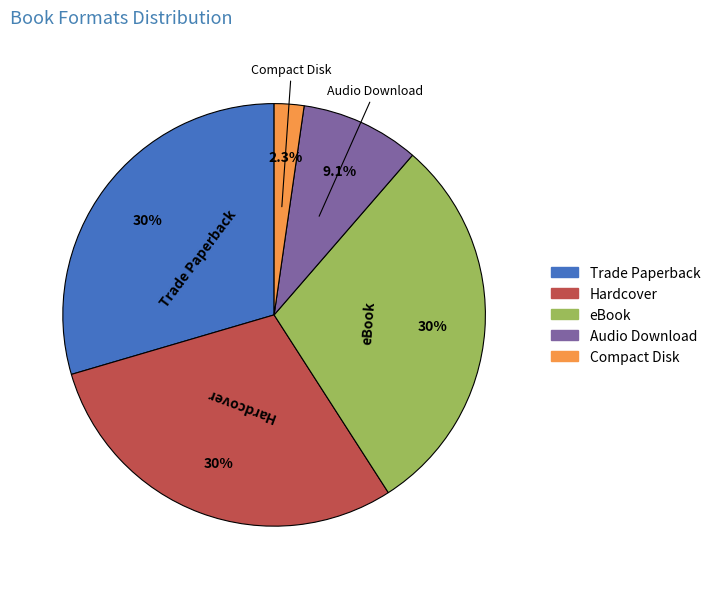

Count the number of slices in the pie.

5